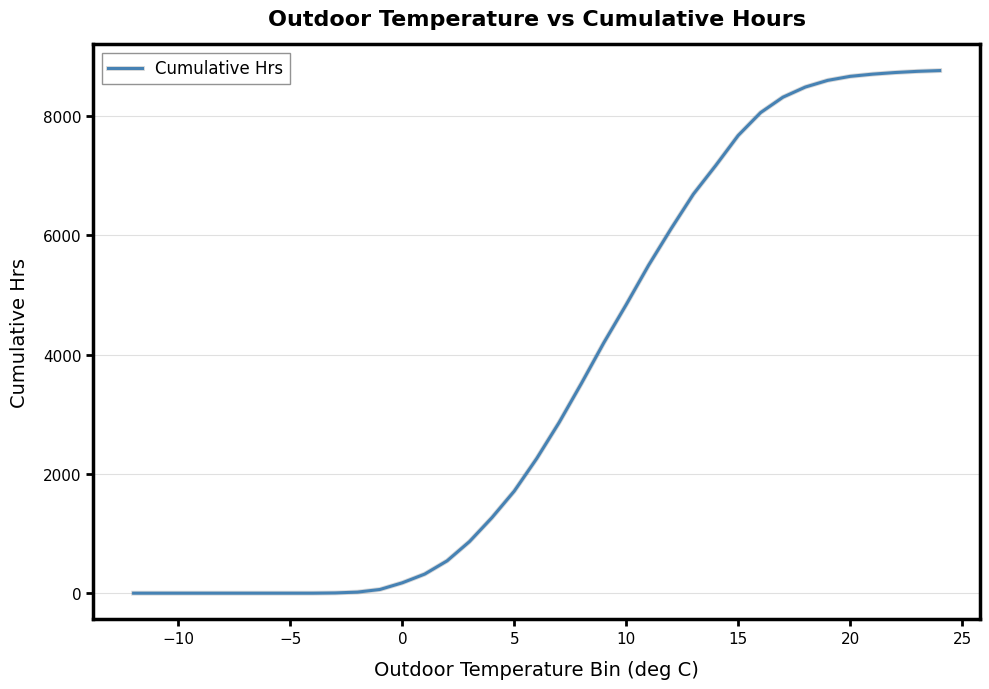

What is the difference between the maximum and minimum values?

8760